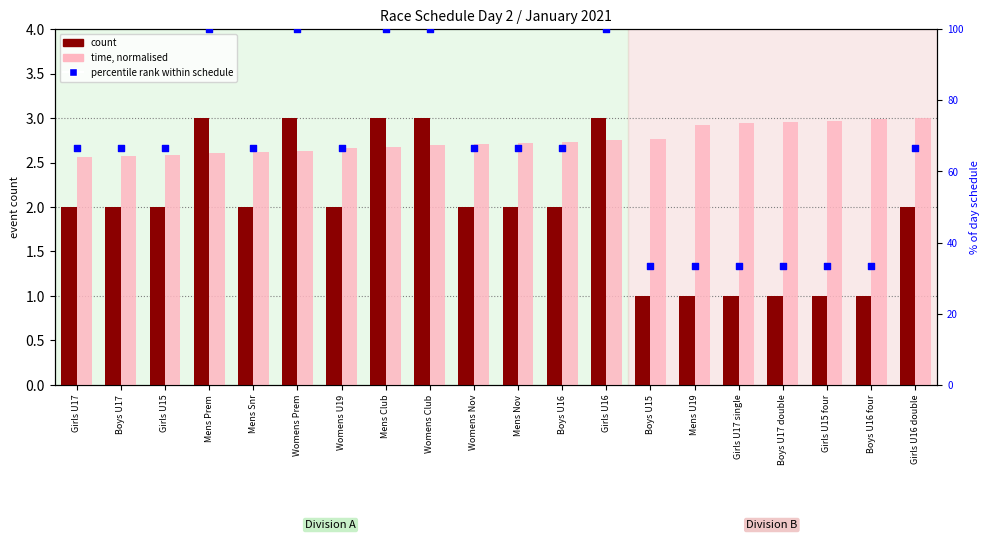

Which series has the largest total across all categories?

percentile rank within schedule